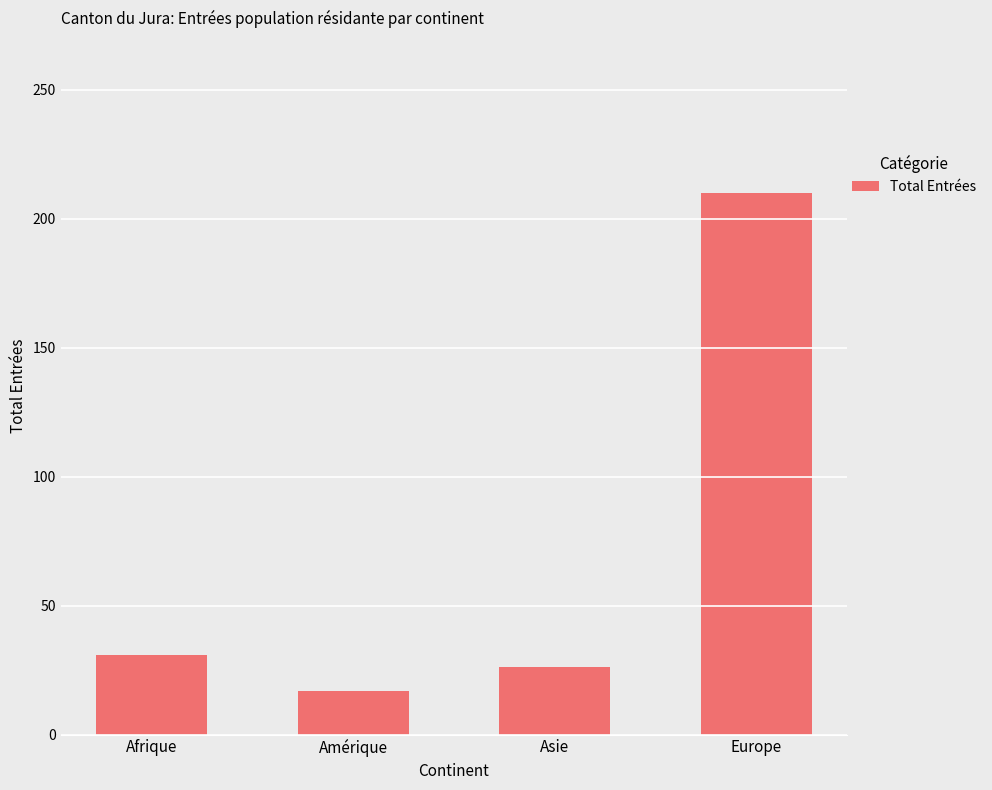

At which label is the value closest to 113?

Afrique